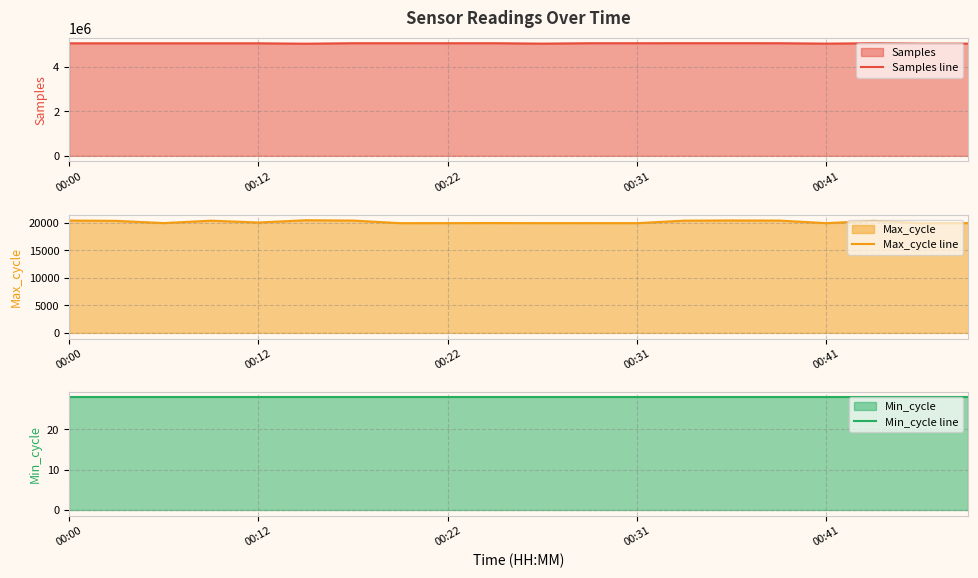

True or false: Samples line and Min_cycle line intersect in this chart.

False